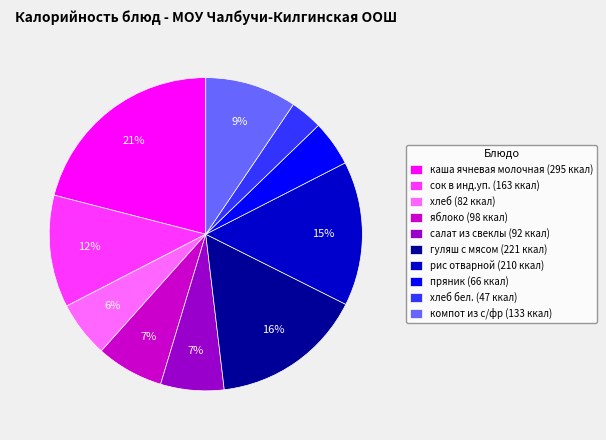

Does any single category account for the majority?

No